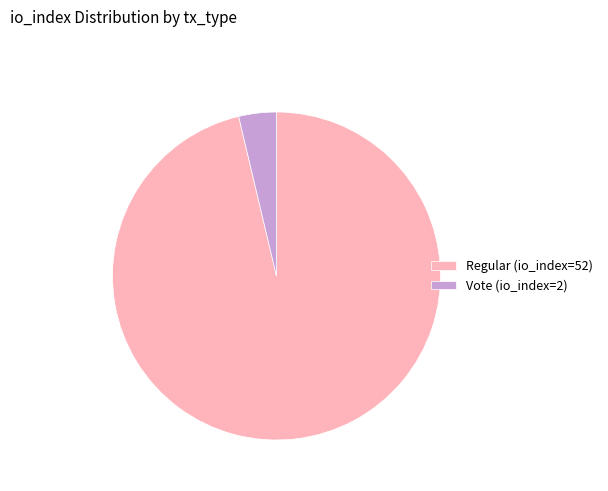

Is the sum of Regular (io_index=52) and Vote (io_index=2) greater than half?

Yes